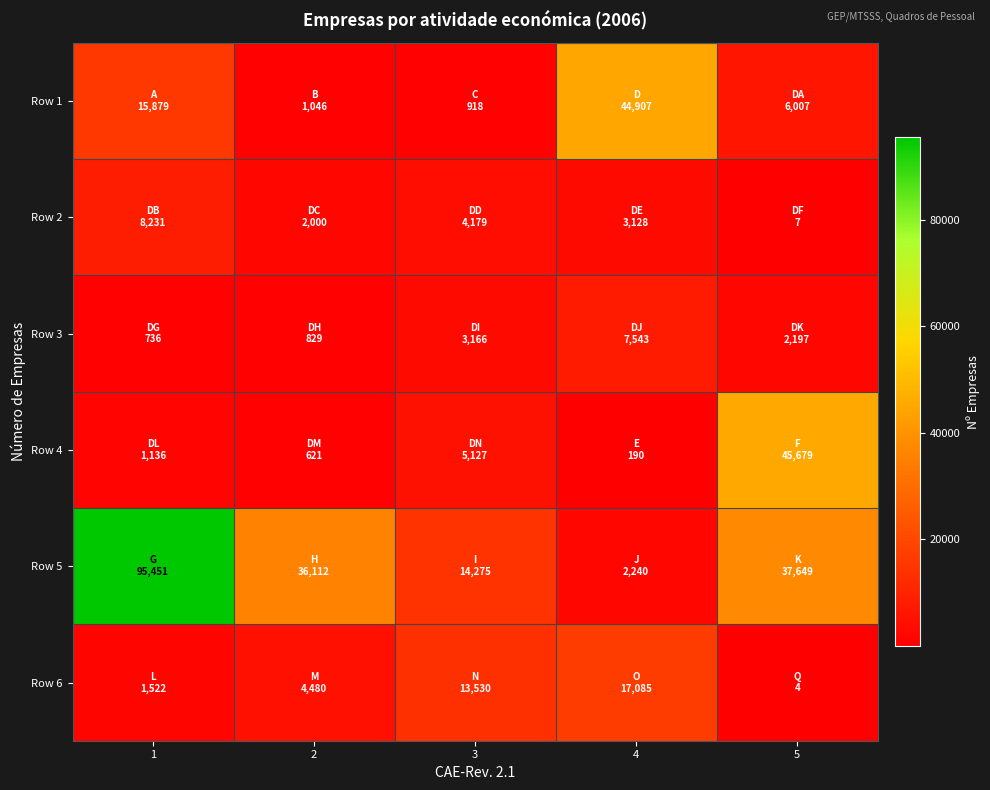

What is the difference between the highest and lowest values at 5?

45675